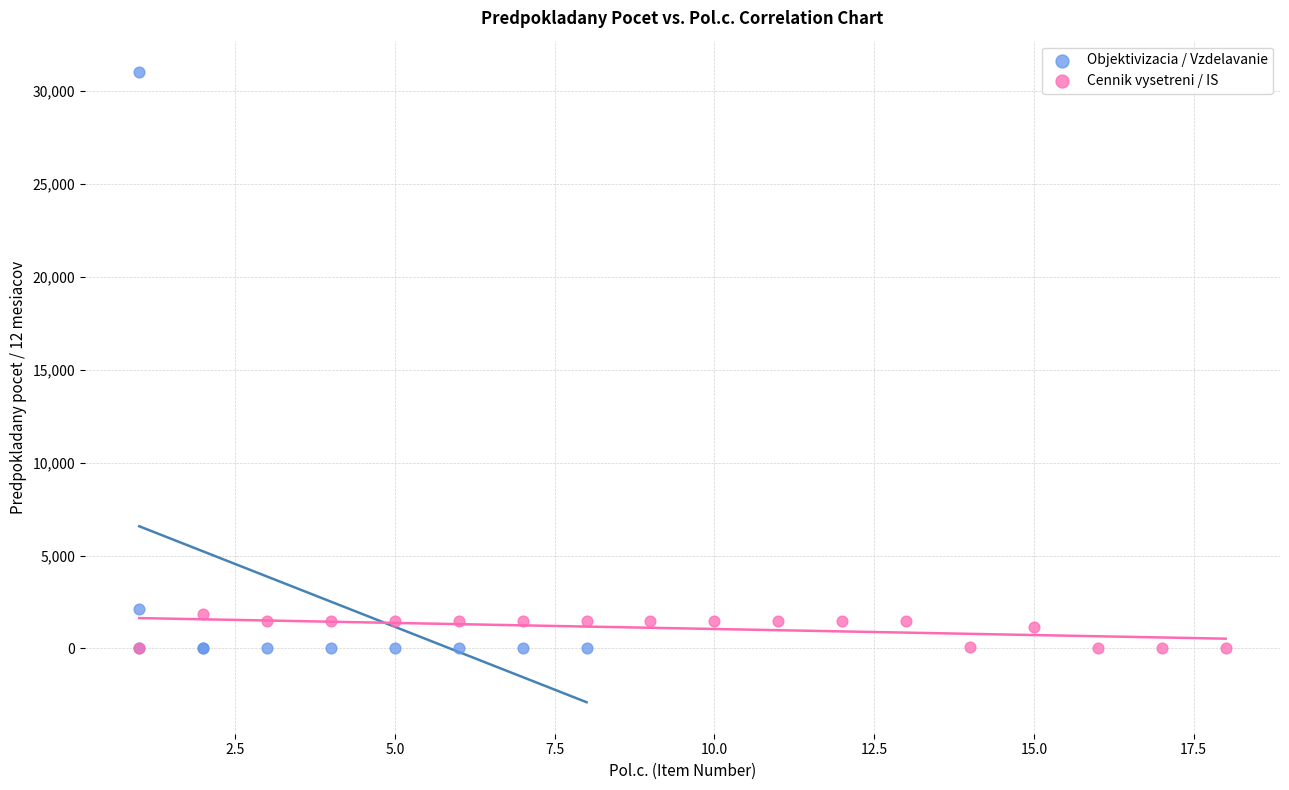

Which series has the widest spread of Y values?

Objektivizacia / Vzdelavanie